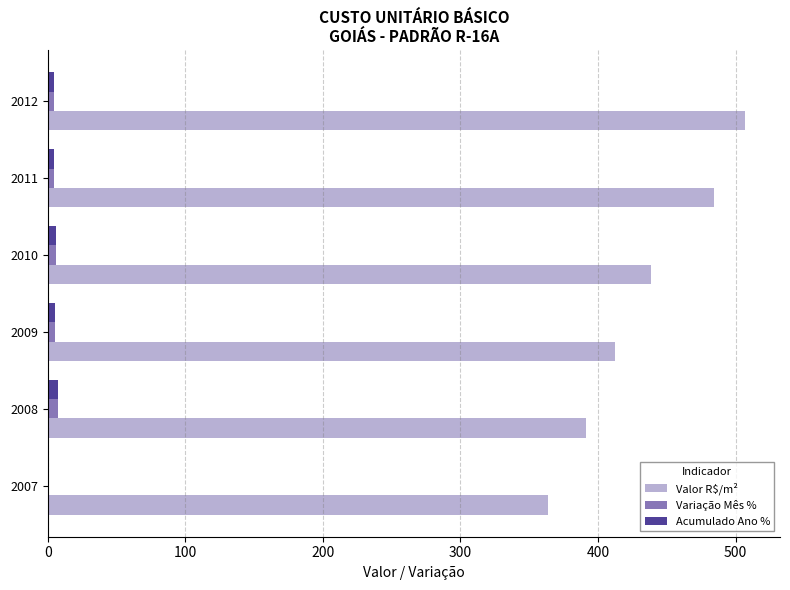

How many data points in Acumulado Ano % are above 5?

3